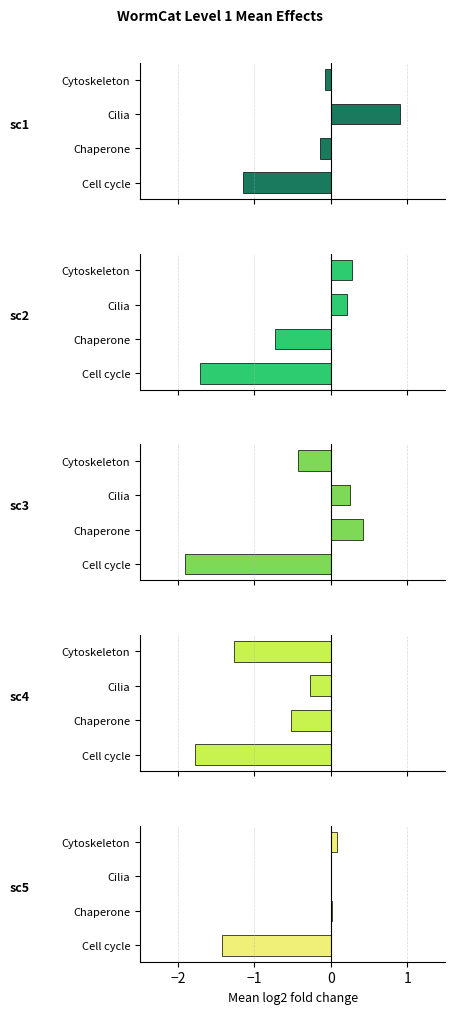

Does the chart contain stacked bars?

No